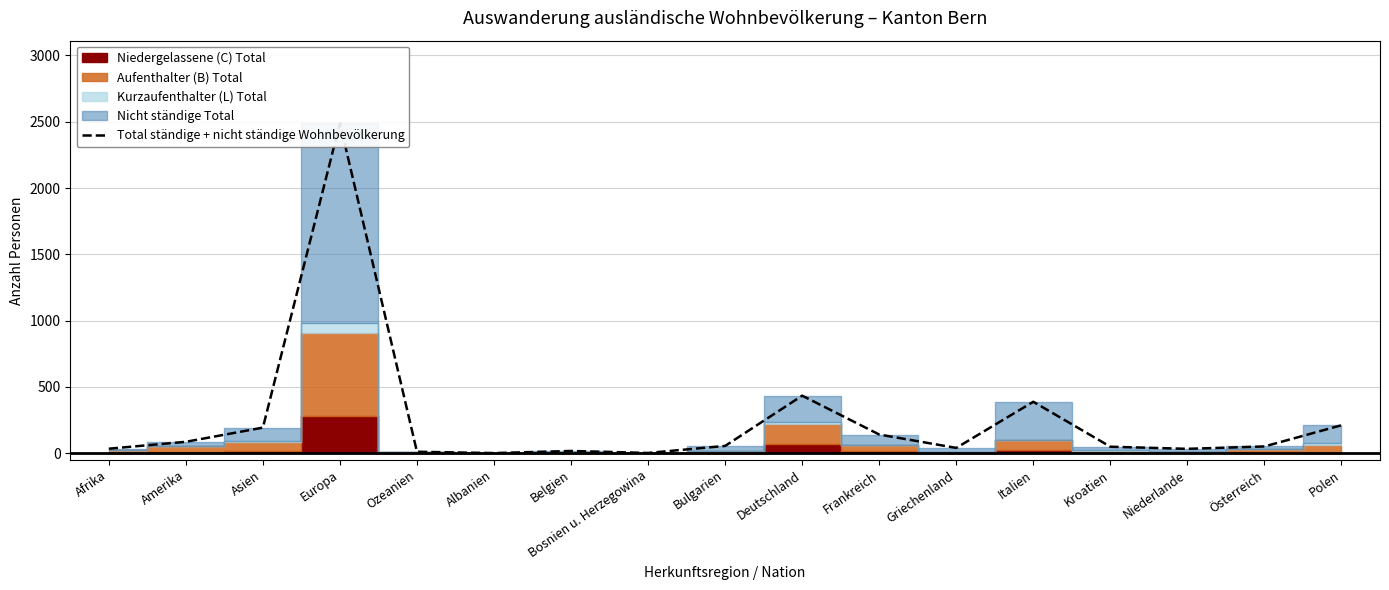

Is it true that the value at Kroatien is 49?

True